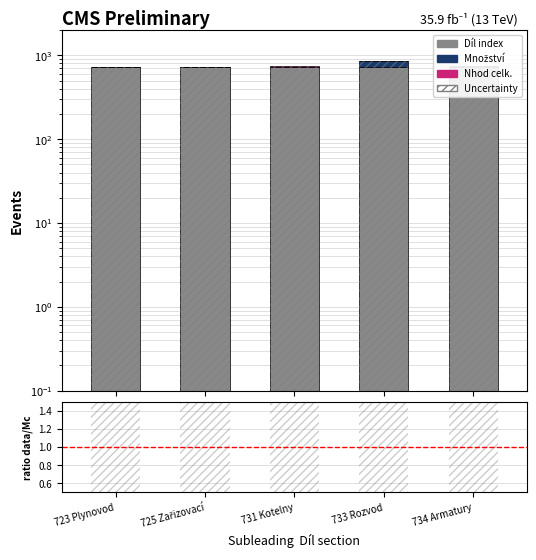

The value of Množství at 733 Rozvod is 120.8. True or false?

True